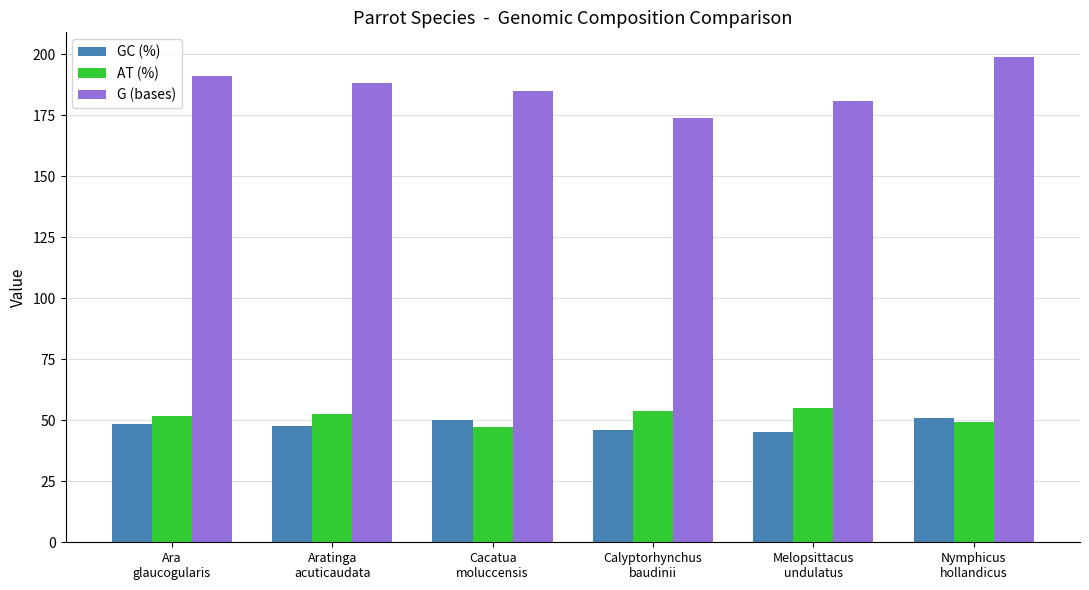

What is the difference between the GC (%) values at Melopsittacus
undulatus and Cacatua
moluccensis?

5.2